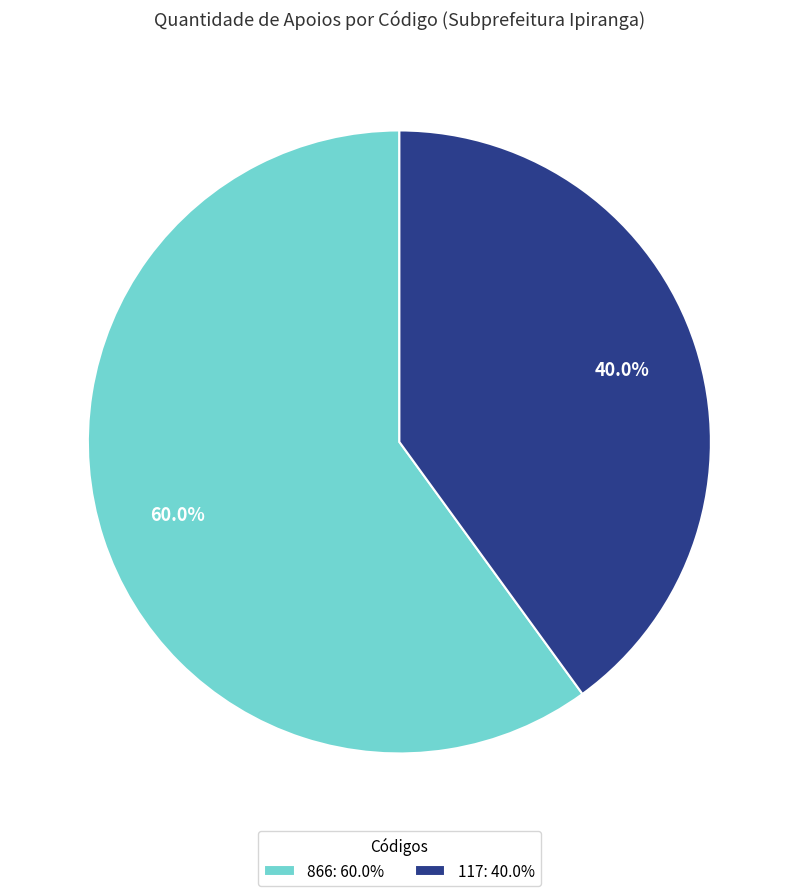

What is the largest slice in the pie chart?

866